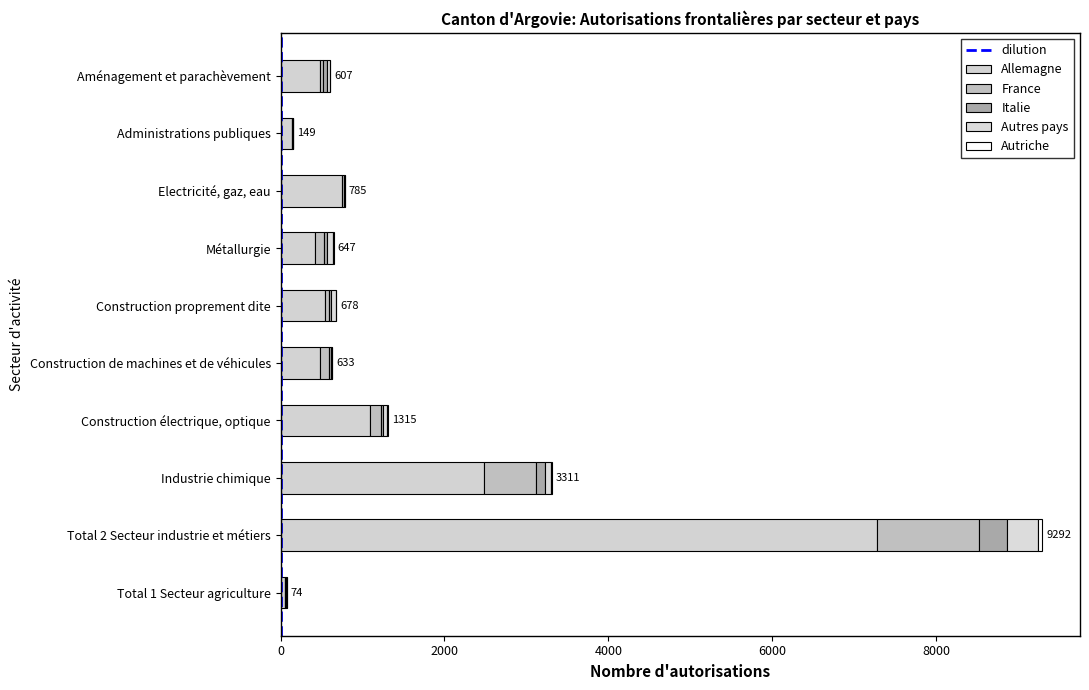

Count the number of categories in the chart.

10